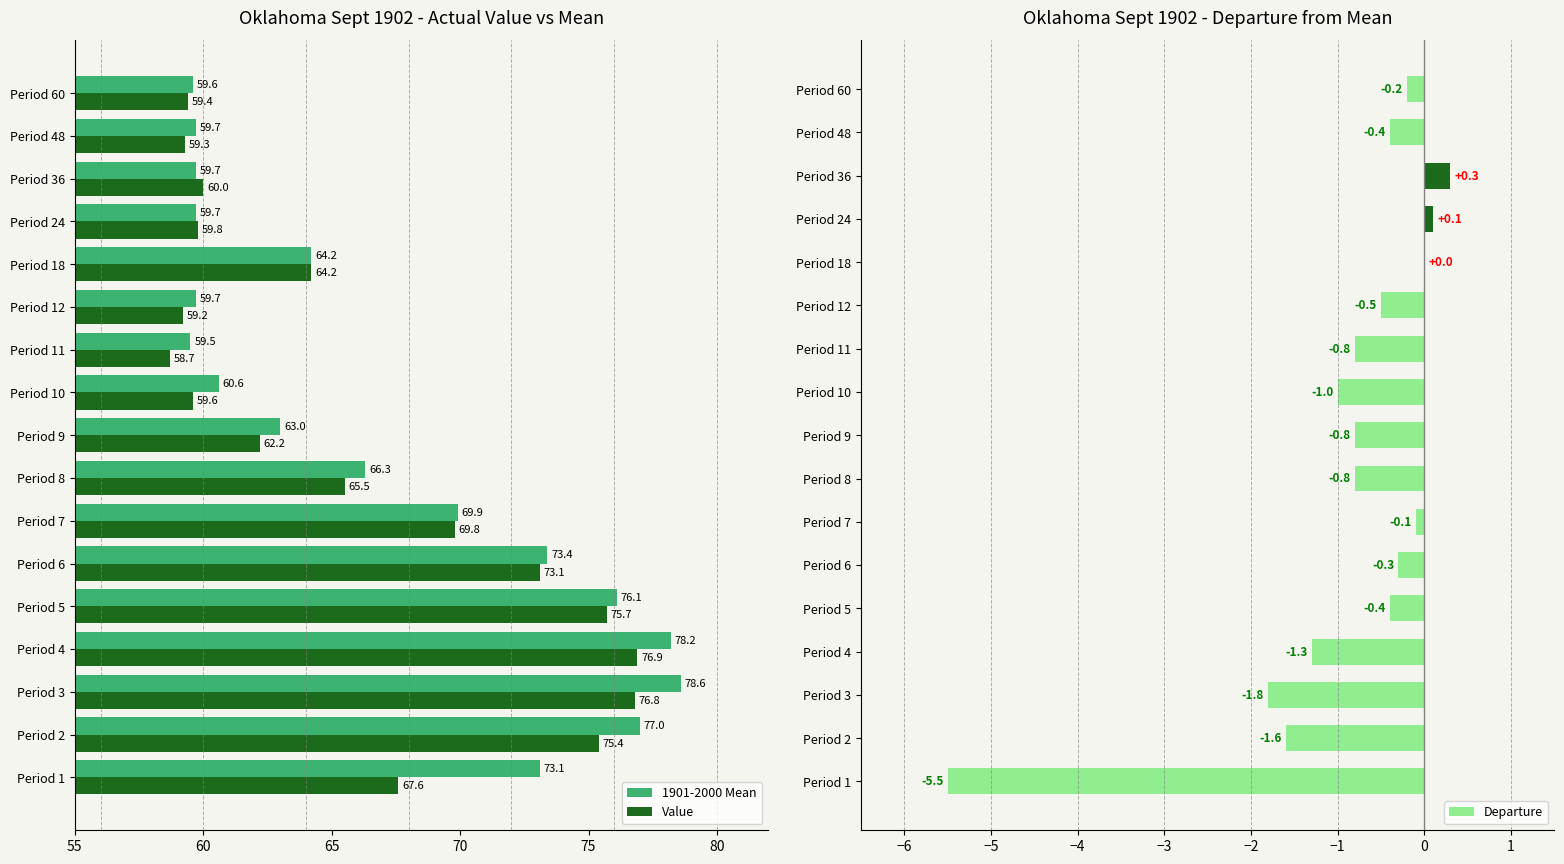

The 1901-2000 Mean series shows 73.4 at Period 6. True or false?

True